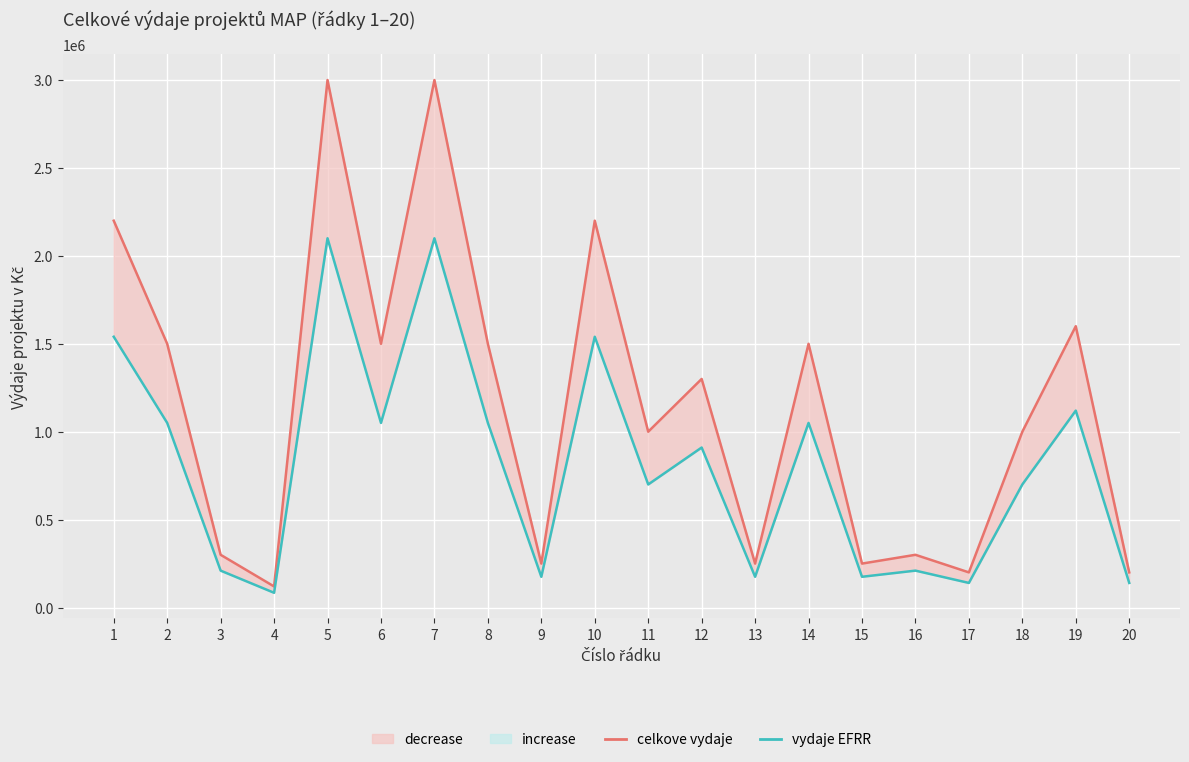

What is the highest value of the celkove vydaje (post) series?

3000000